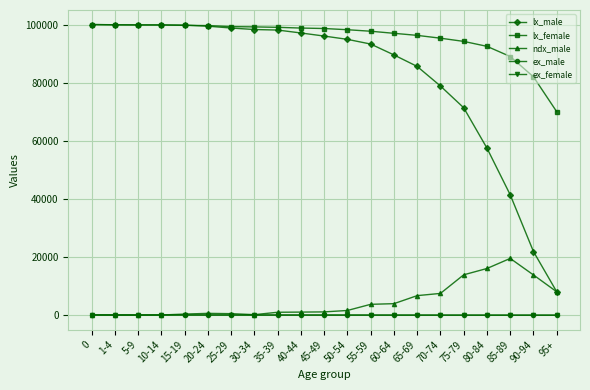

Which series has the largest total across all categories?

lx_female